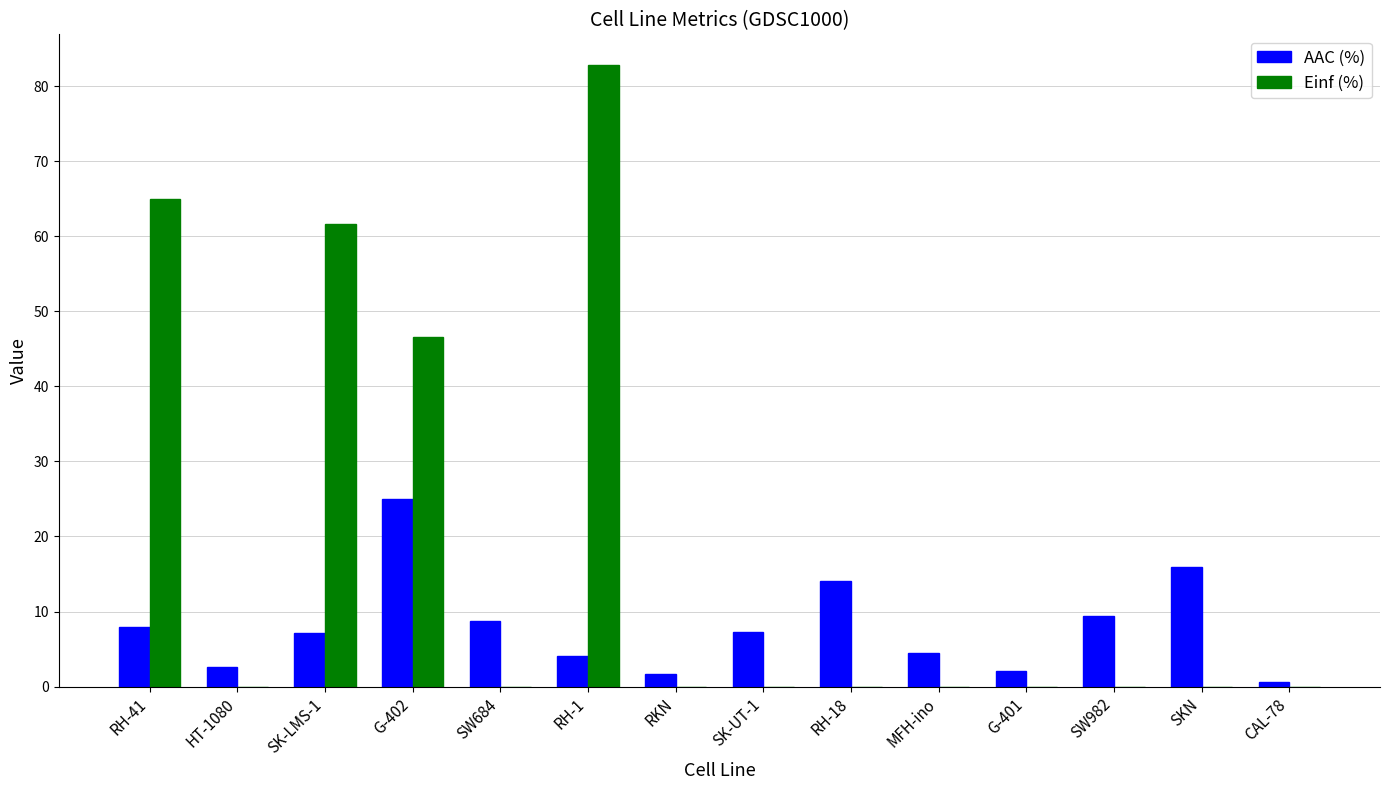

What is the maximum value for AAC (%)?

25.1